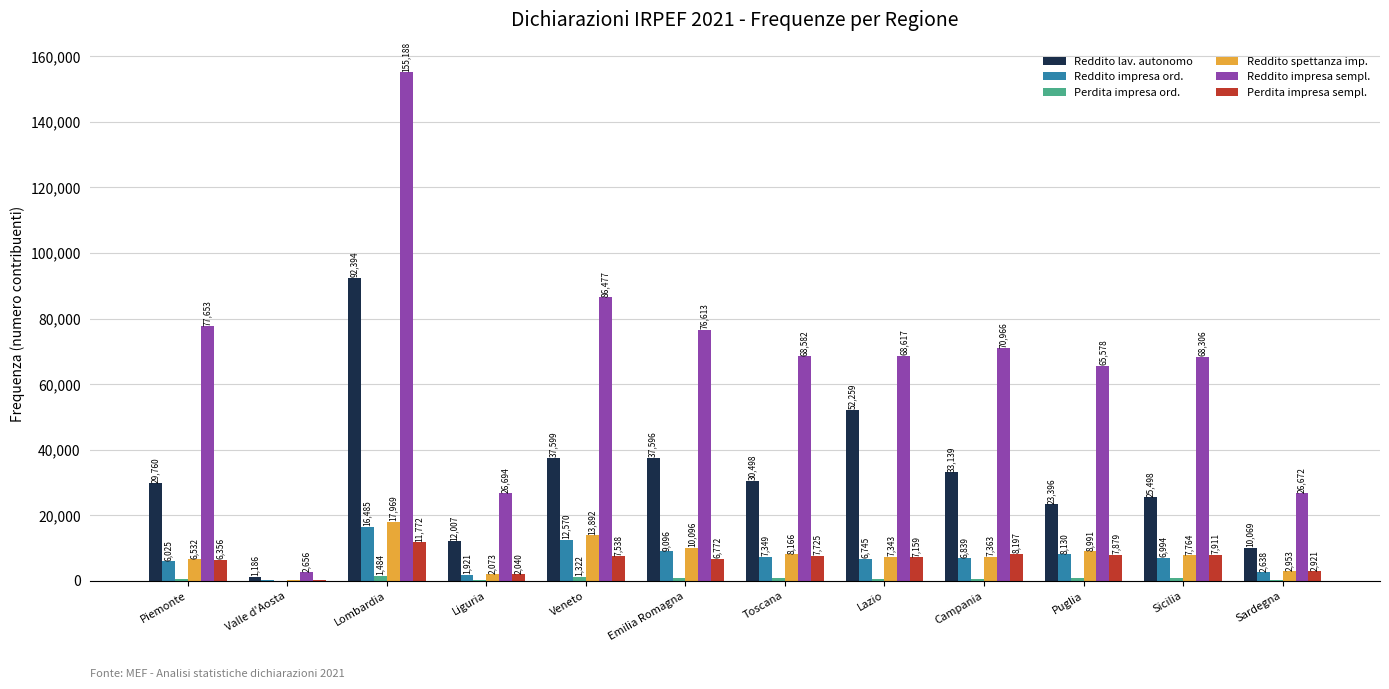

Which series changed the most between Lombardia and Sardegna?

Reddito impresa sempl.